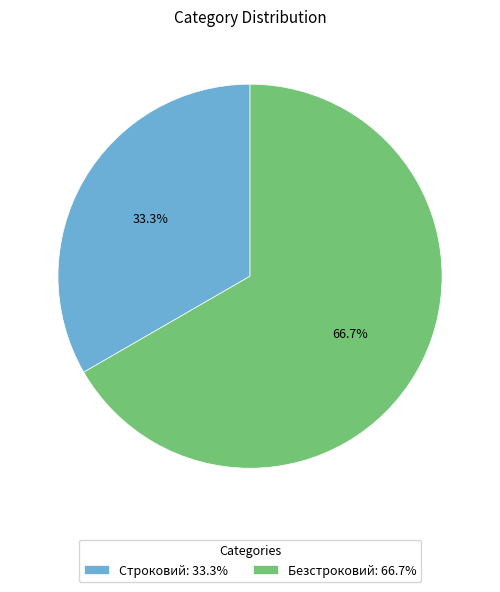

What percentage do Безстроковий and Строковий together represent?

100.0%